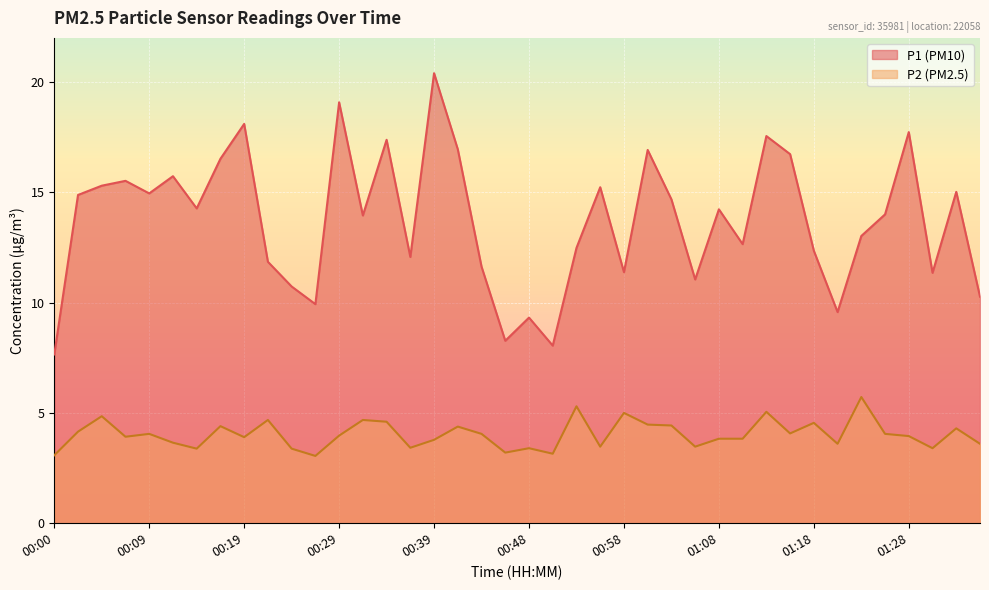

True or false: P2 and P1 cross at least once.

False